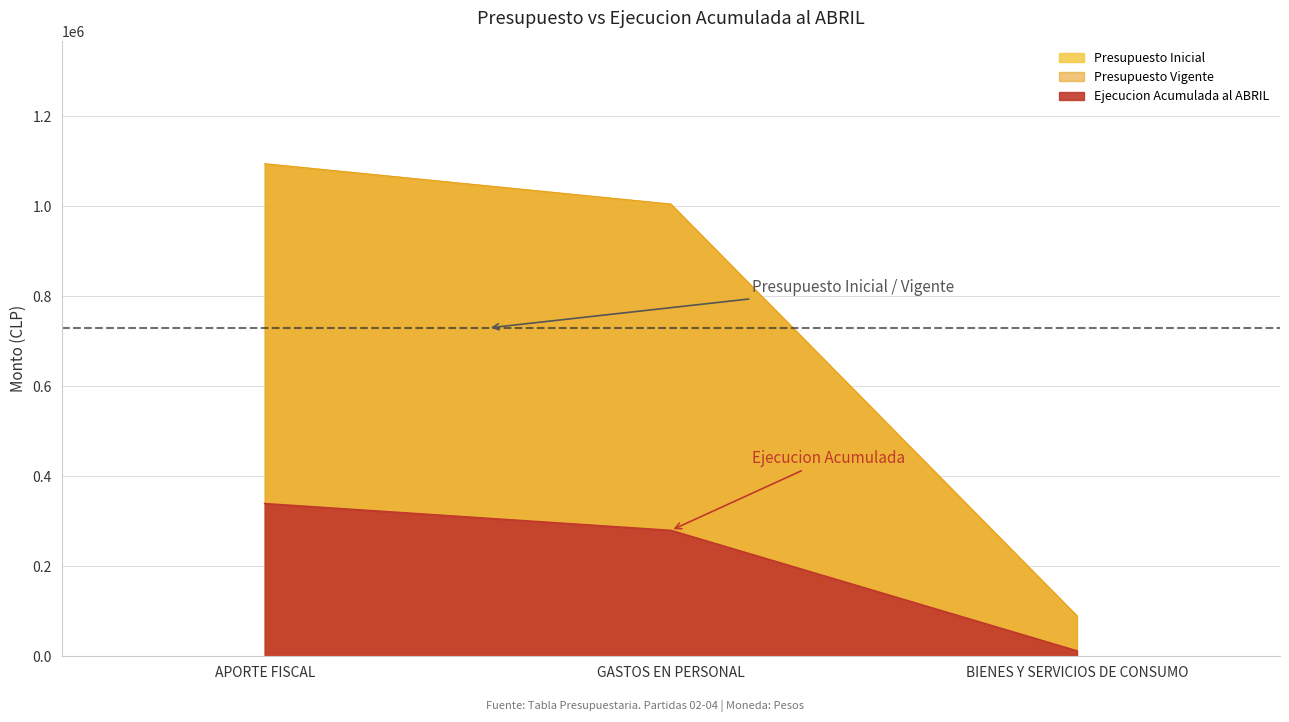

Is it true that Presupuesto Inicial equals 1094250 at APORTE FISCAL?

True